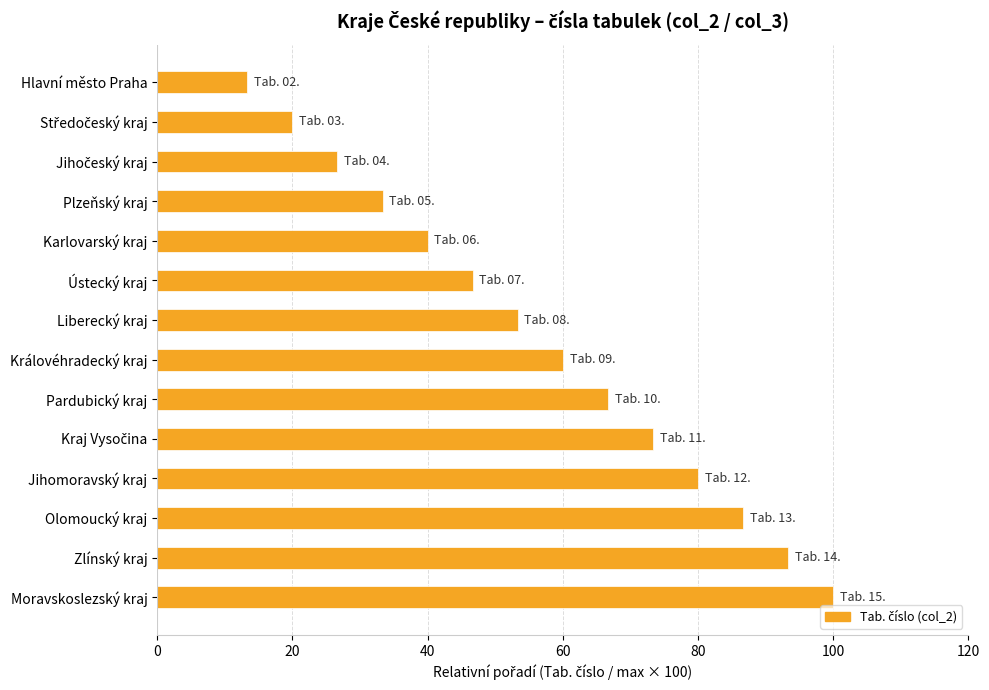

The chart shows a value of 57.1 at Olomoucký kraj. True or false?

False